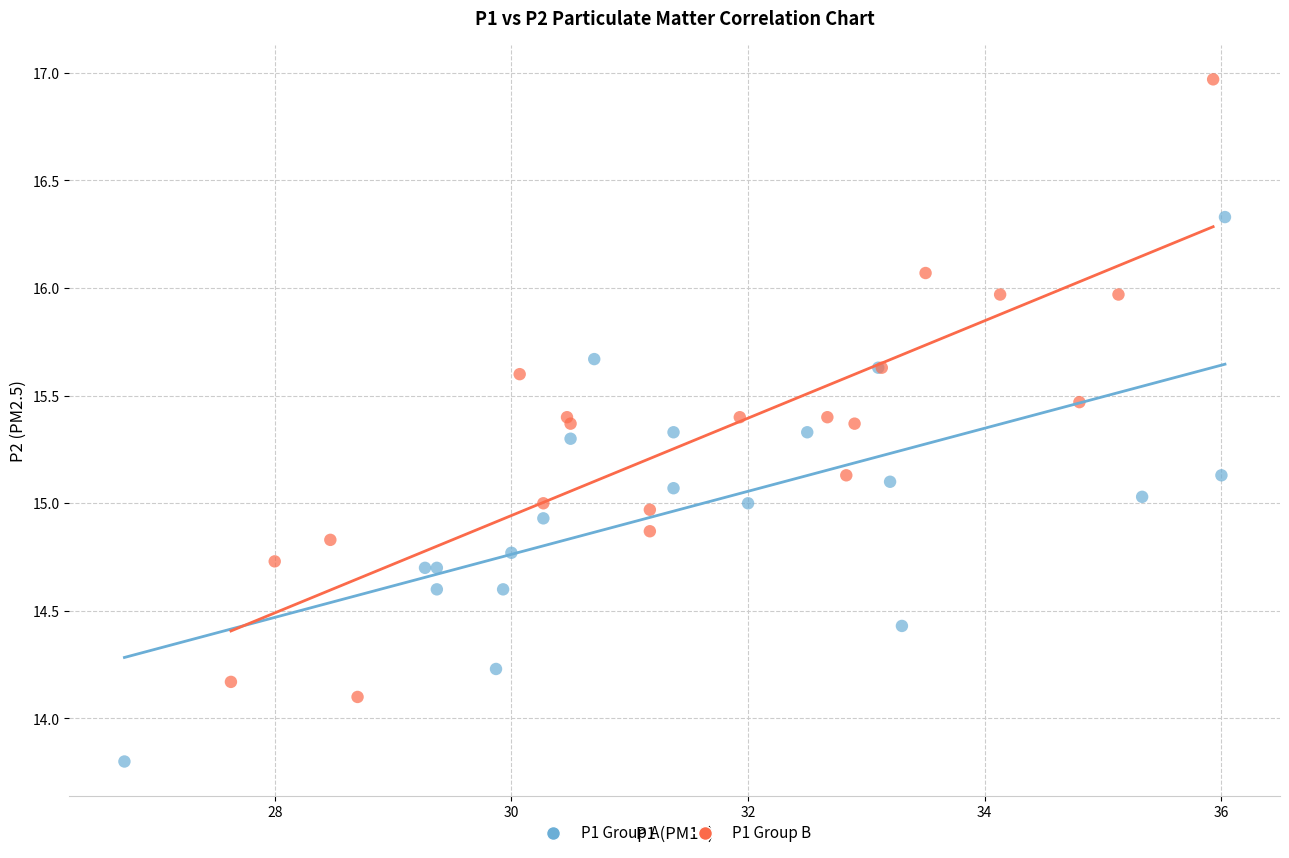

Which series has the largest Y range (max minus min)?

P1 Group B